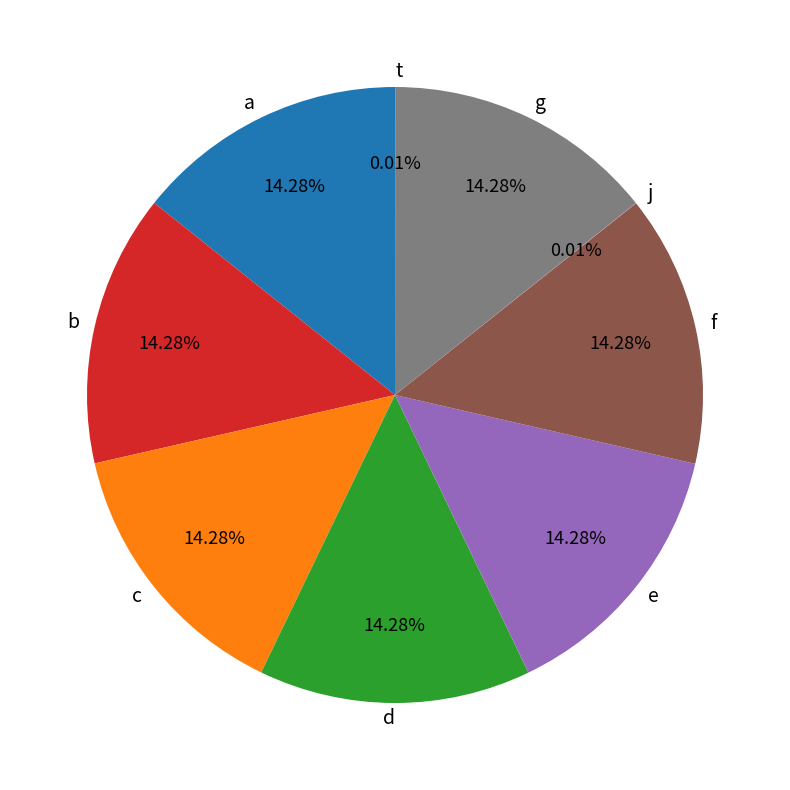

Count the number of slices in the pie.

9